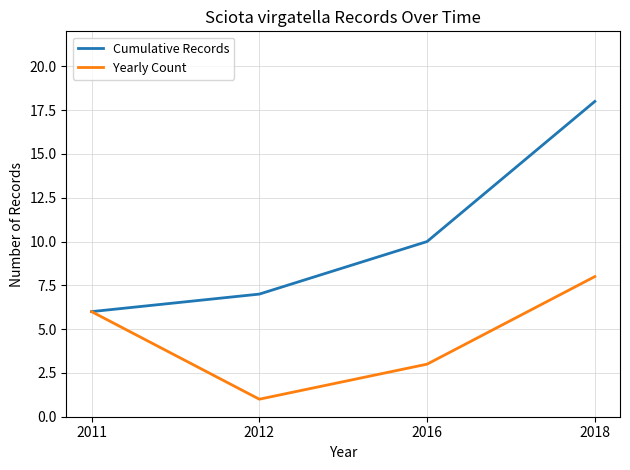

At how many categories does at least one series exceed 2?

4